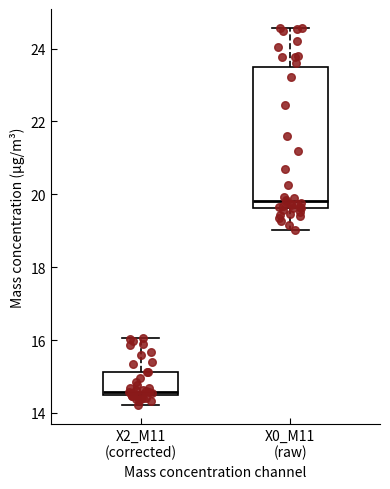

Reading left to right, transcribe this box plot: for each box, give where its median line is, the range the box spans, and where its two whiskers end, as read against the y-axis. The values are not printed on the chart, so give them approximately, as read against the axis.

X2_M11 (corrected): median 14.6, box 14.4 to 15.2, whiskers 14.2 to 16.0
X0_M11 (raw): median 19.8, box 19.6 to 23.6, whiskers 19.0 to 24.6